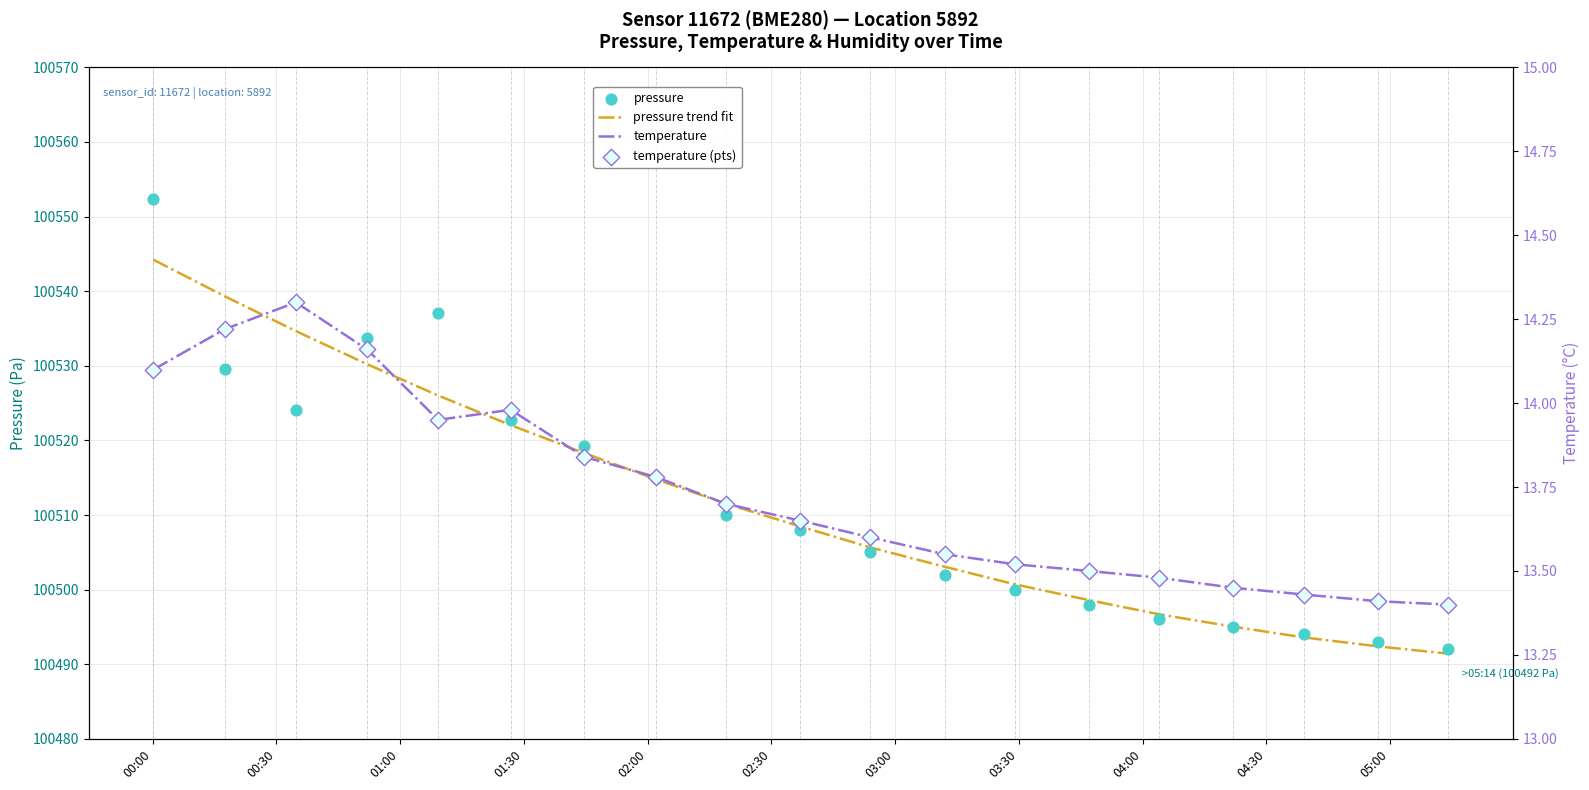

Which series reaches the maximum Y coordinate?

pressure